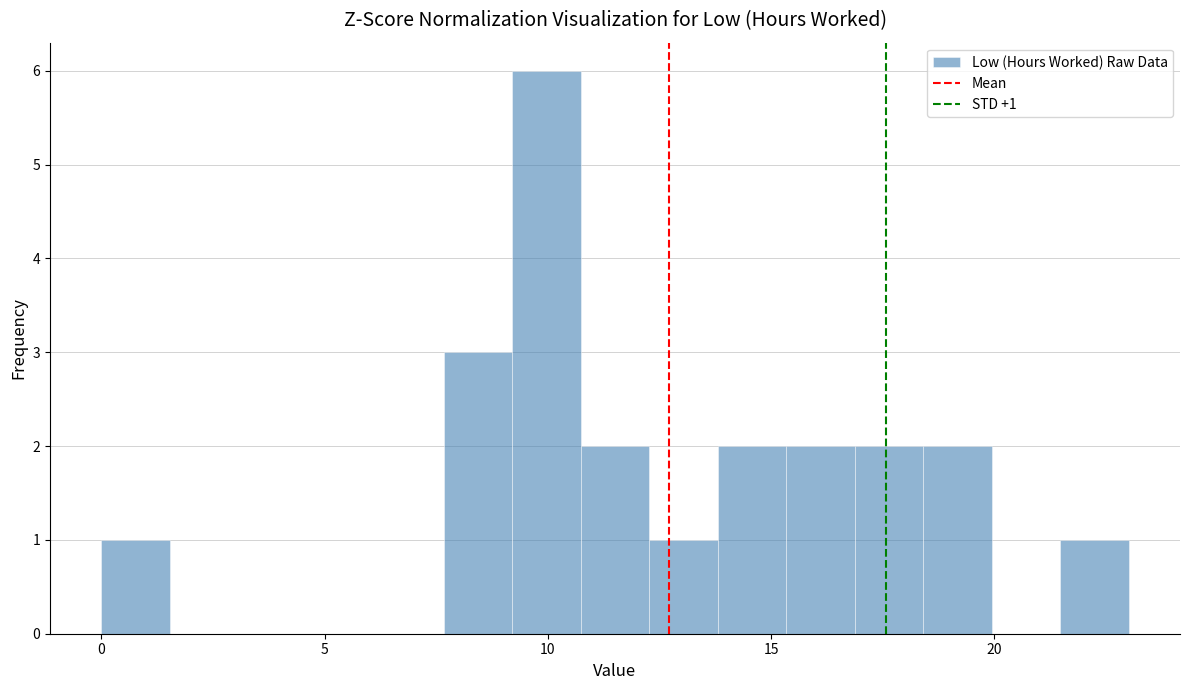

Read against the x-axis, roughly where is the centre of the tallest bar?

10.0